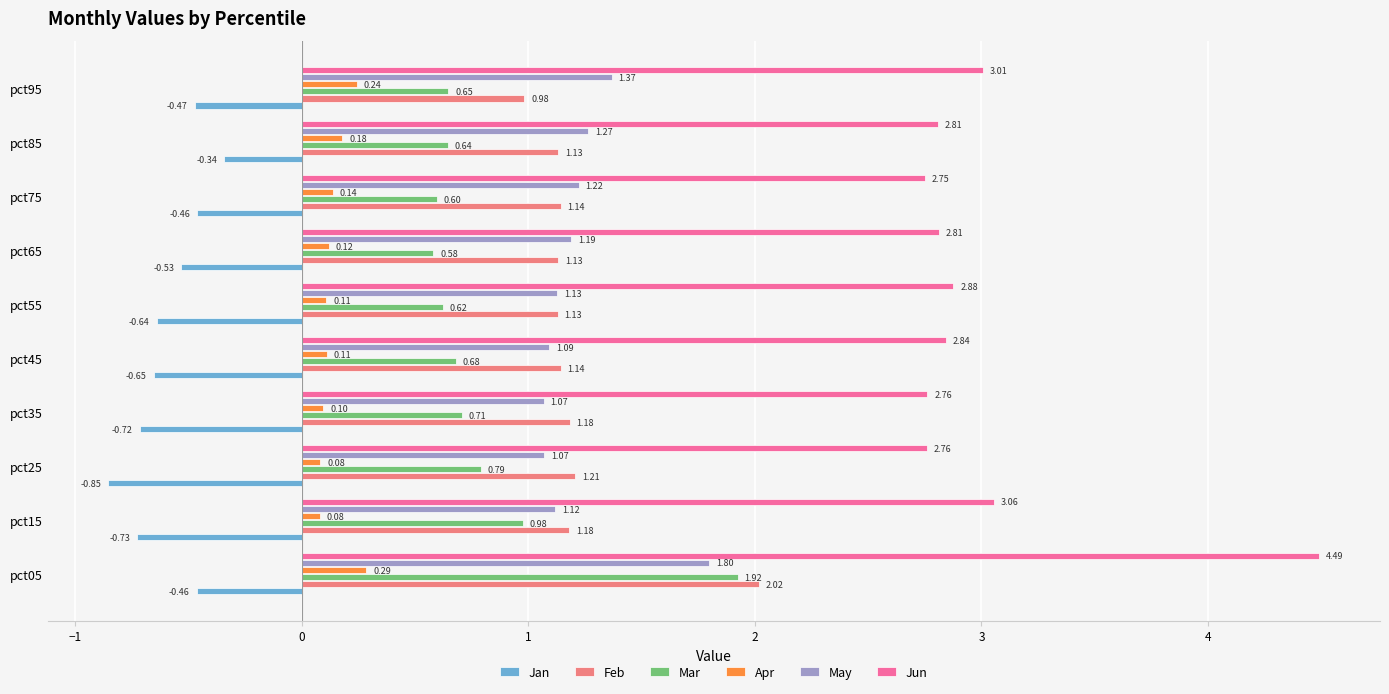

What are all the series names shown in the legend?

Jan, Feb, Mar, Apr, May, Jun